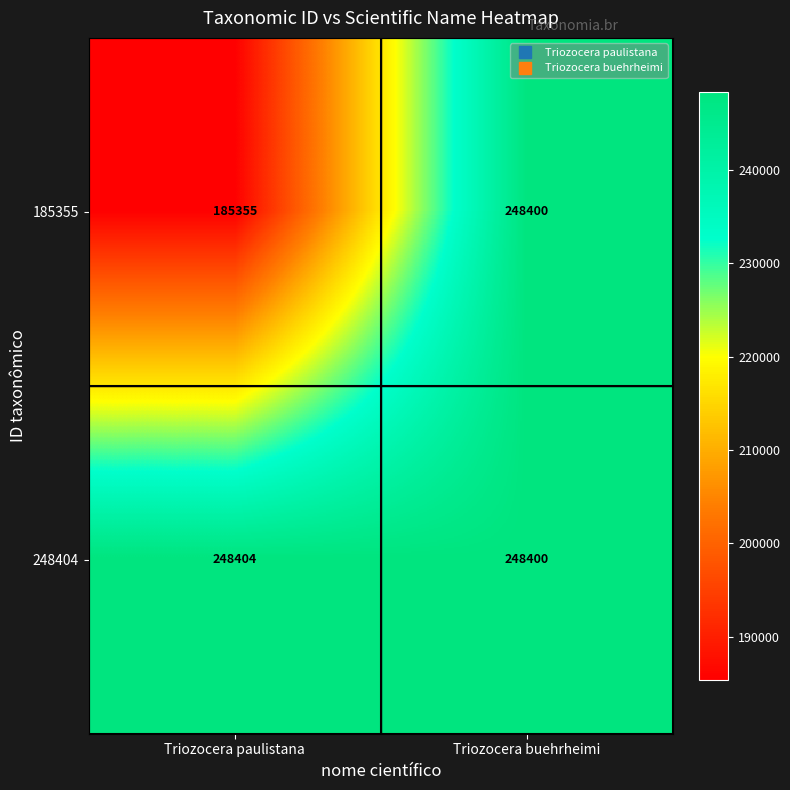

What is the sum of all 248404 values?

496804